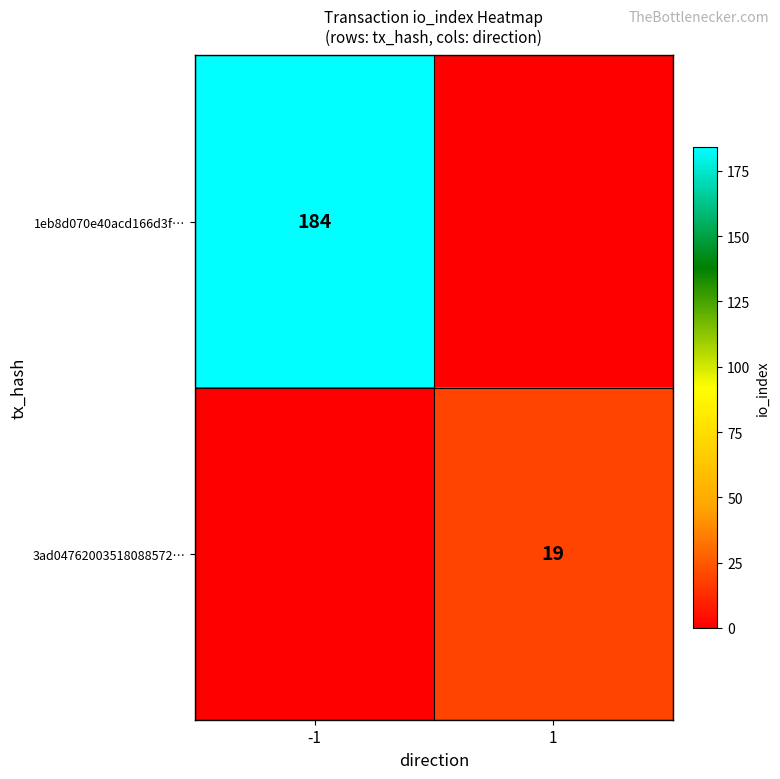

Is the value of 3ad04762003518088572… at 1 greater than the value of 1eb8d070e40acd166d3f… at -1?

No